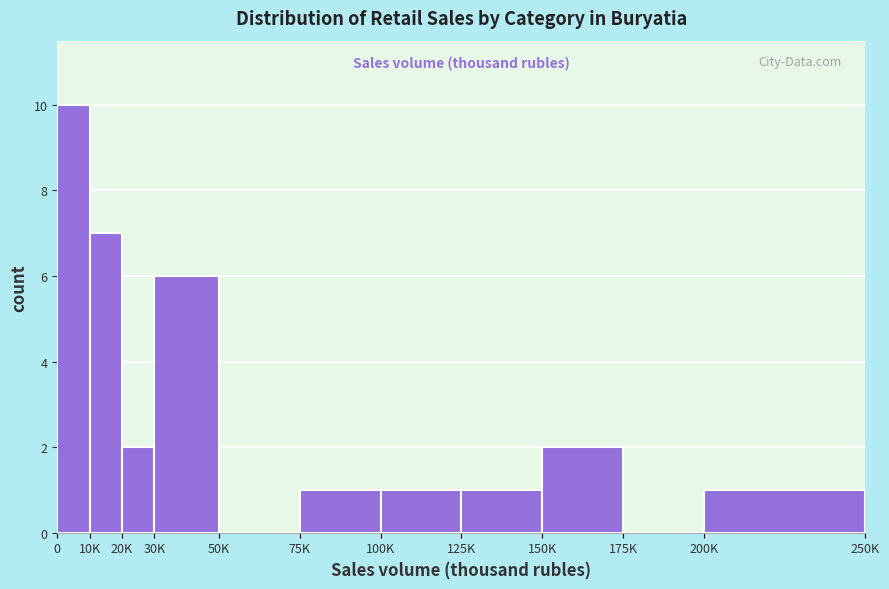

Reading left to right, extract all data points from this chart.

0=10	10K=7	20K=2	30K=6	50K=0	75K=1	100K=1	125K=1	150K=2	175K=0	200K=1